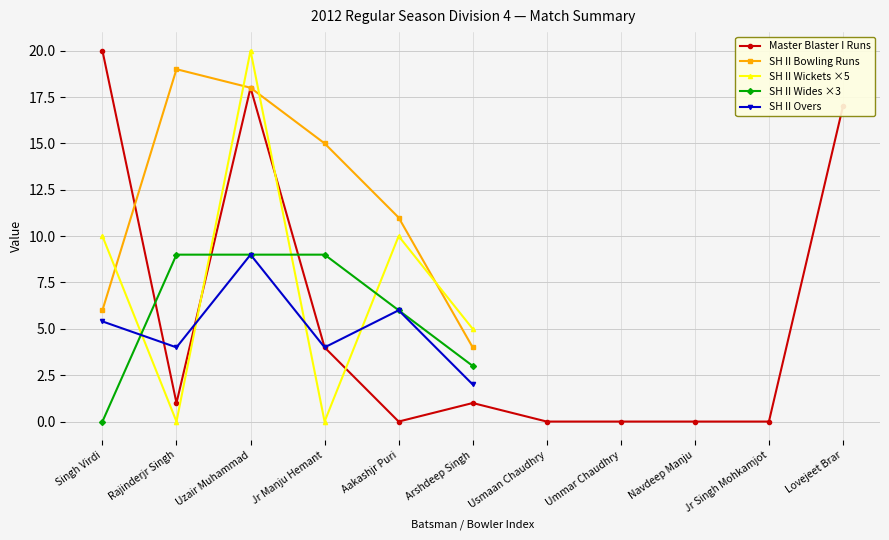

What is the label of the 10th point from the left?

Jr Singh Mohkamjot